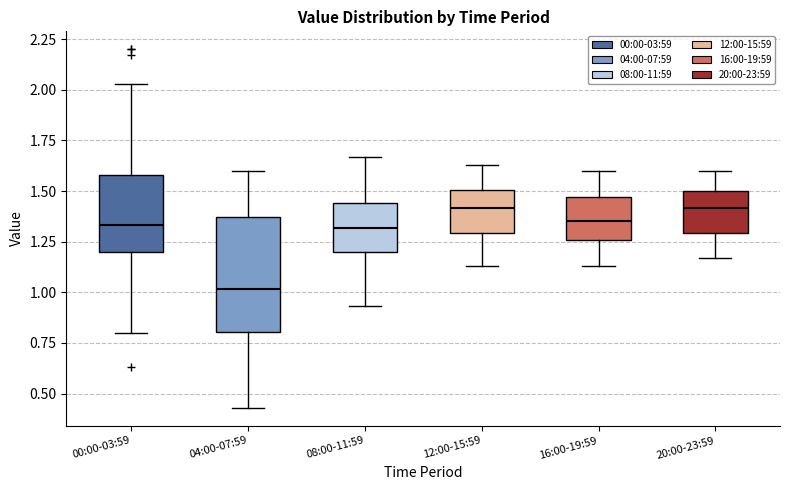

Where does the lower whisker of the box for 04:00-07:59 end on the y-axis? The values are not printed on the chart, so give them approximately, as read against the axis.

0.45